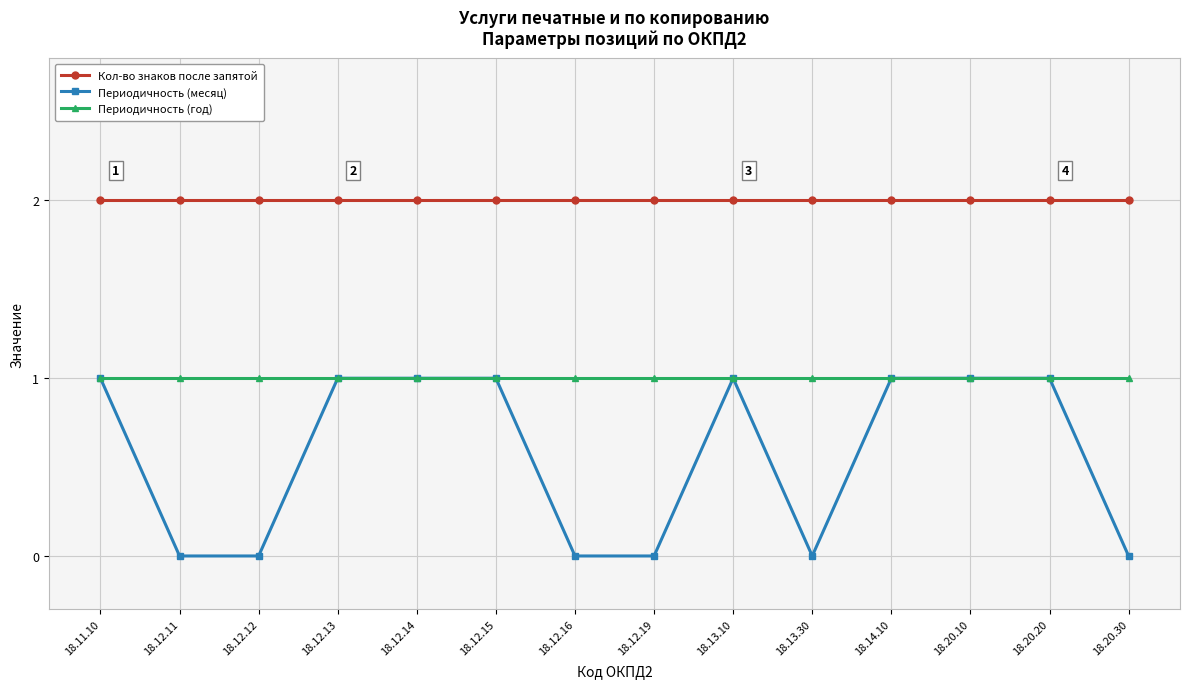

What are all the series names shown in the legend?

Кол-во знаков после запятой, Периодичность (месяц), Периодичность (год)